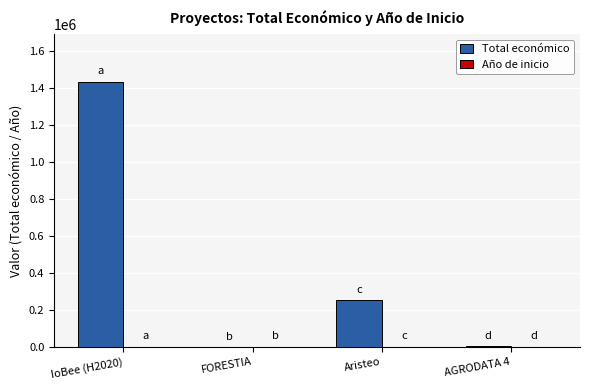

At which category does the chart reach its peak across all series?

IoBee (H2020)